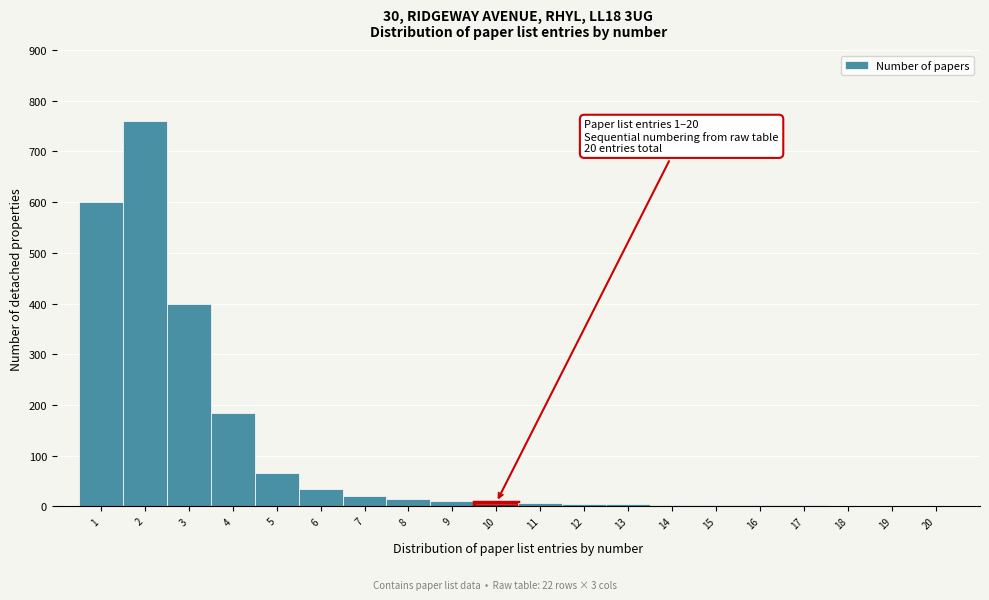

Over which range of the x-axis is the bar tallest?

1.5 to 2.5